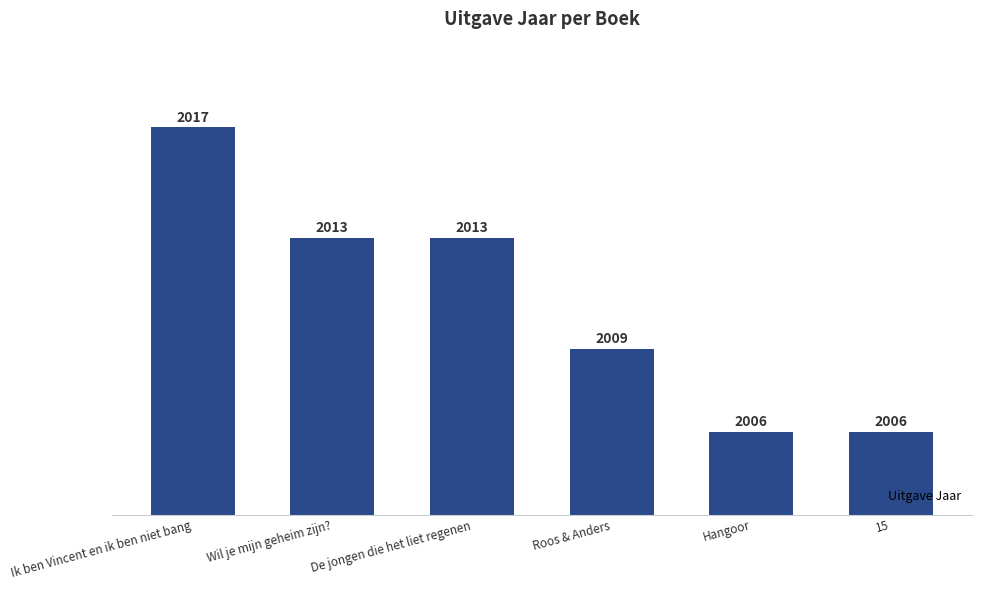

Read the value at De jongen die het liet regenen.

2013